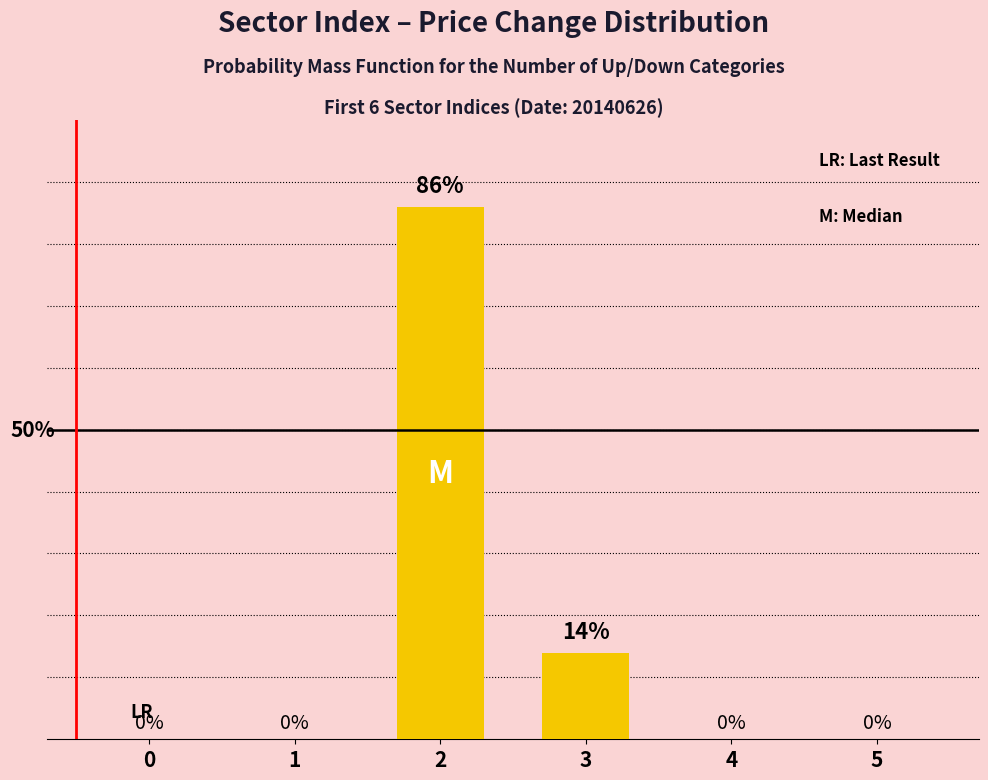

Which label corresponds to the largest value in the chart?

2